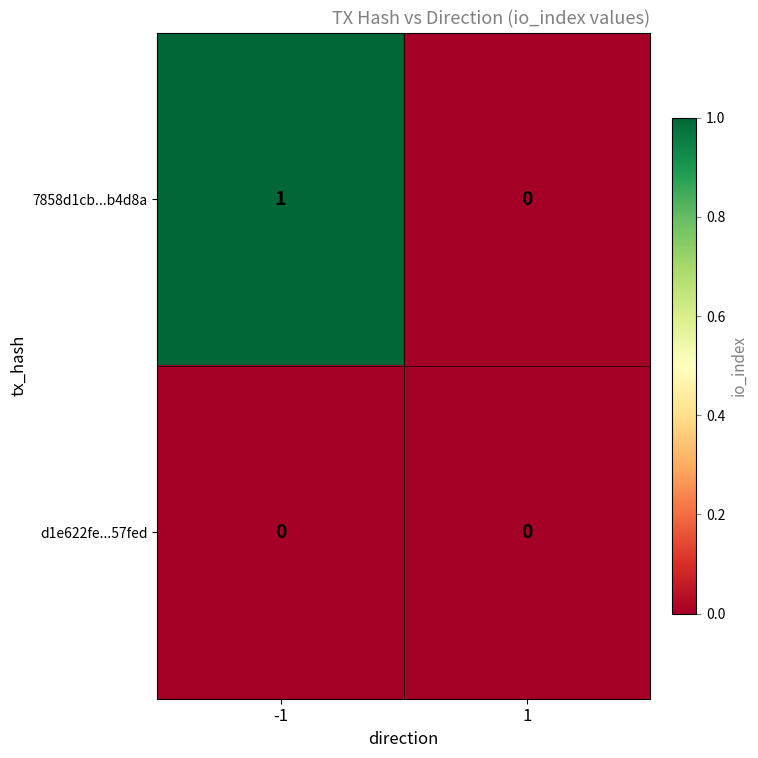

List the series in order of their peak value, lowest first.

d1e622fe...57fed, 7858d1cb...b4d8a